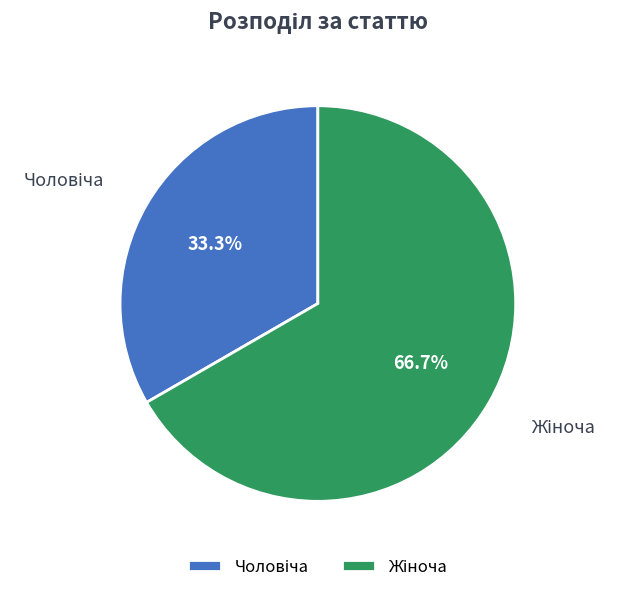

Does any single category account for the majority?

Yes